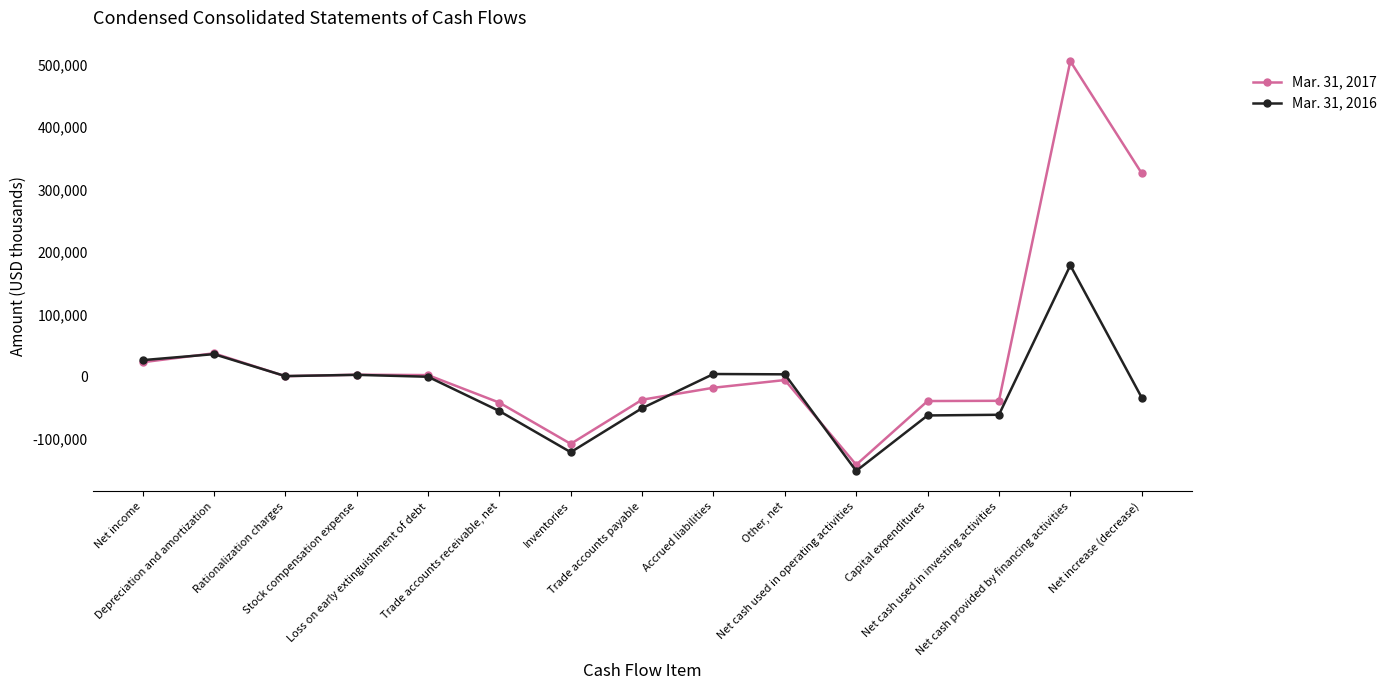

Between Rationalization charges and Capital expenditures, which series saw the biggest shift?

Mar. 31, 2016